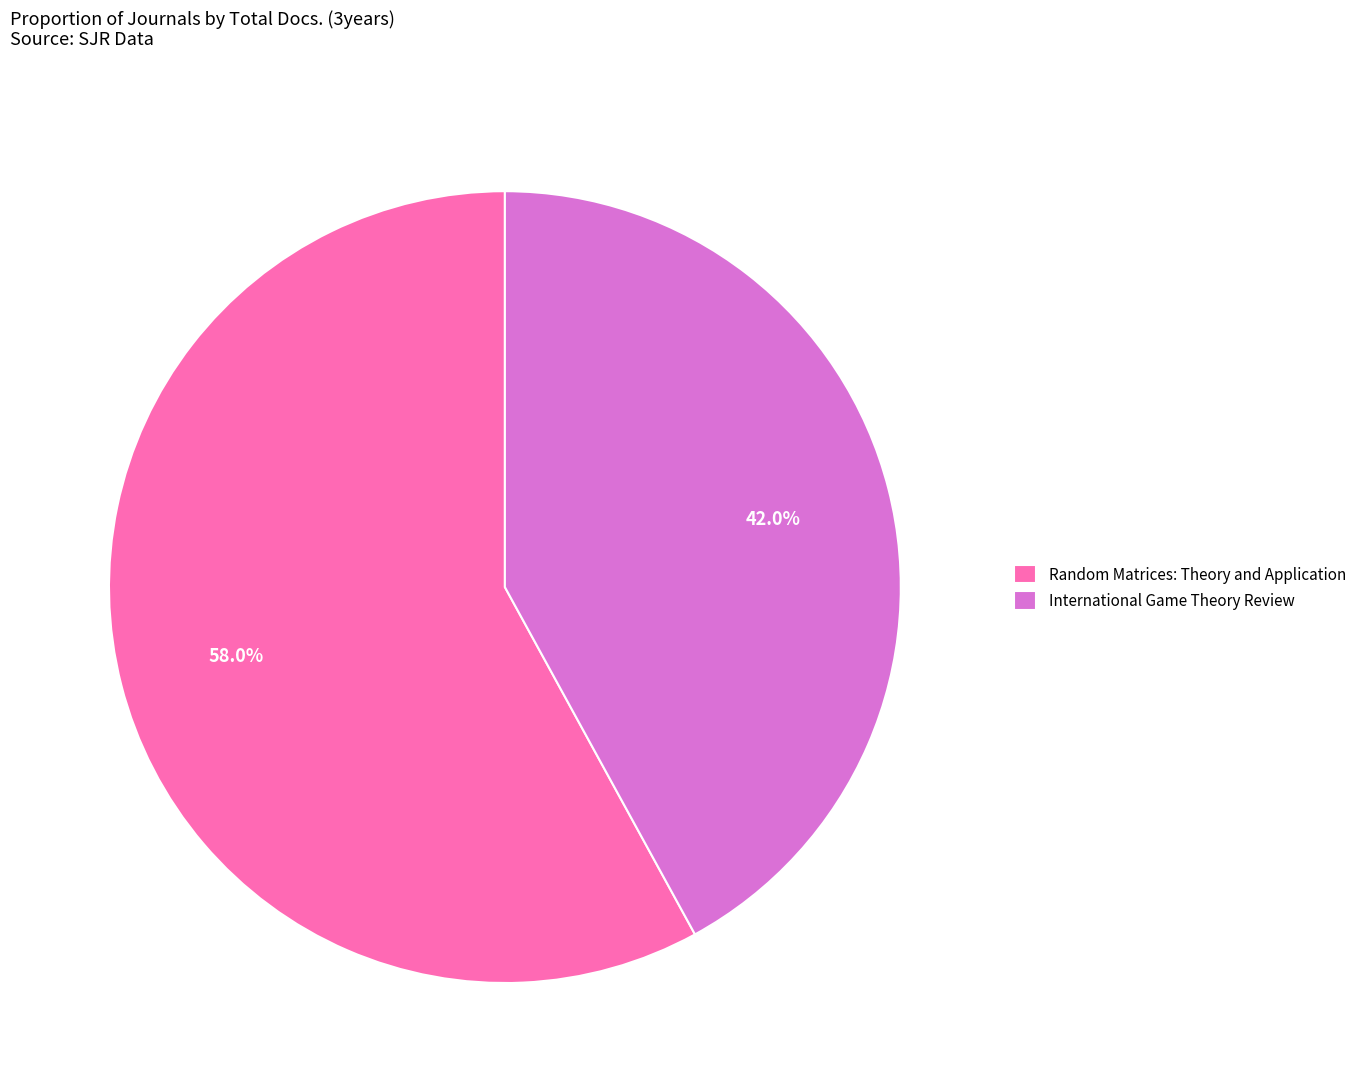

To the nearest percent, what is the difference between the Random Matrices: Theory and Application and International Game Theory Review slice percentages?

16%